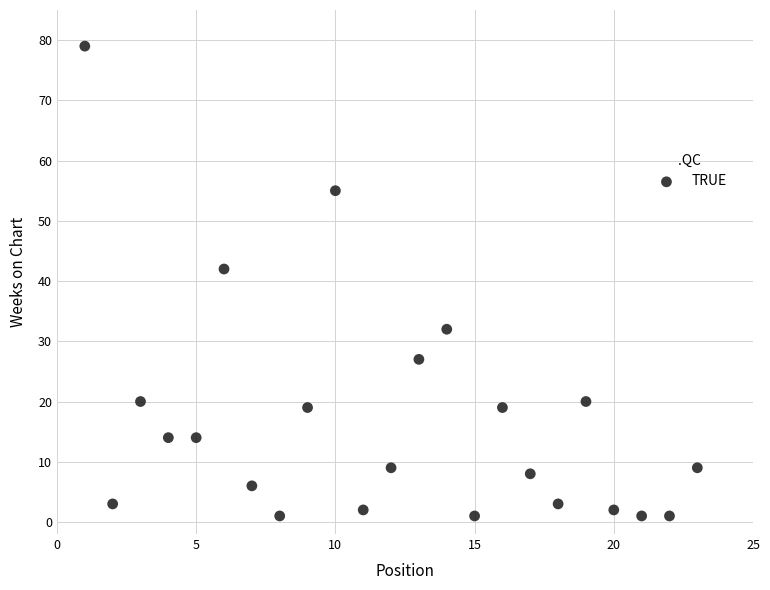

What Y value in the scatter plot is closest to 40?

42